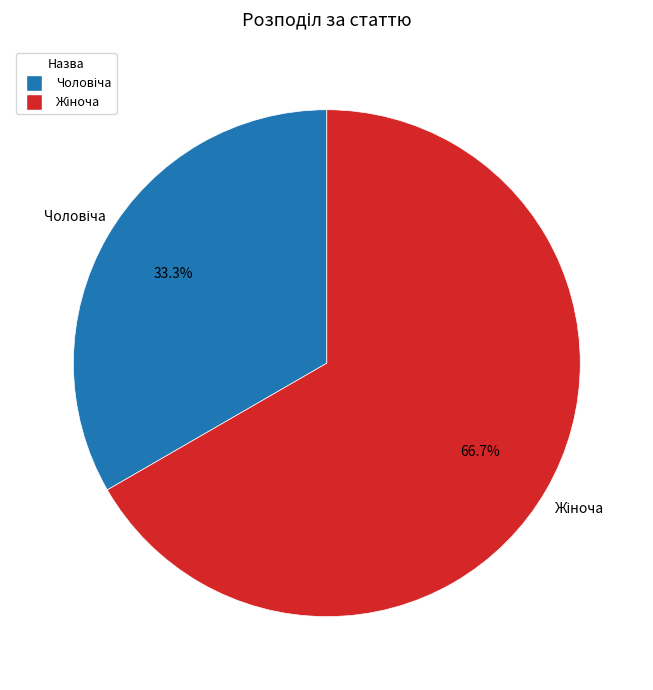

Does any single category account for the majority?

Yes